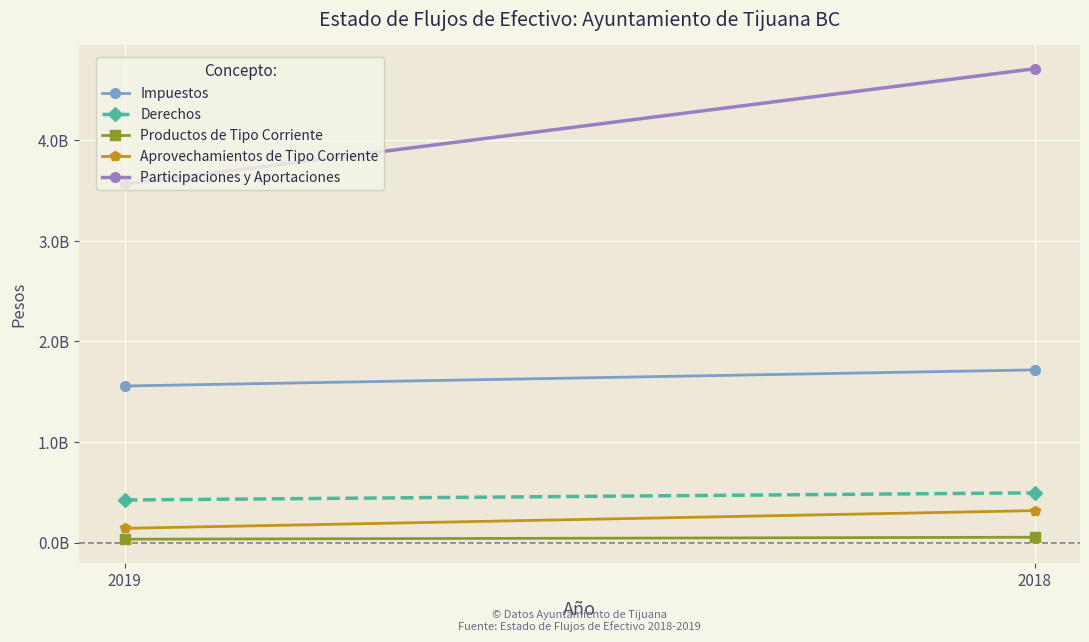

At which category does the chart reach its minimum across all series?

2019